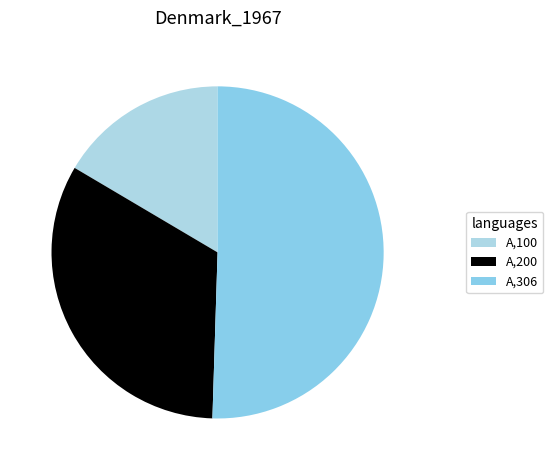

Count the number of slices in the pie.

3